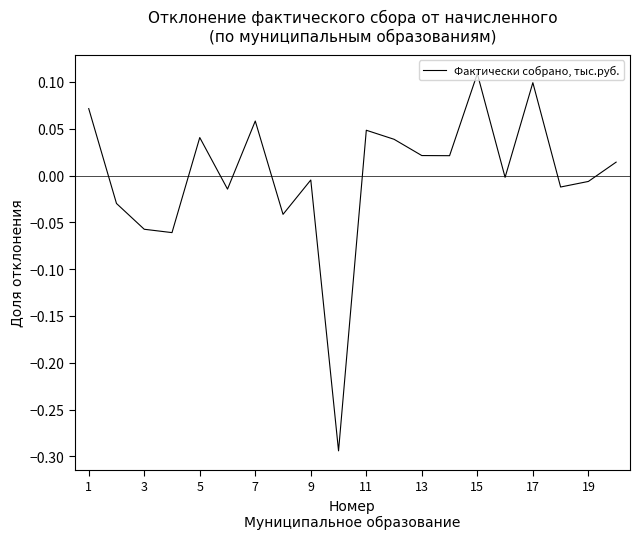

What is the difference between the maximum and minimum values?

0.4